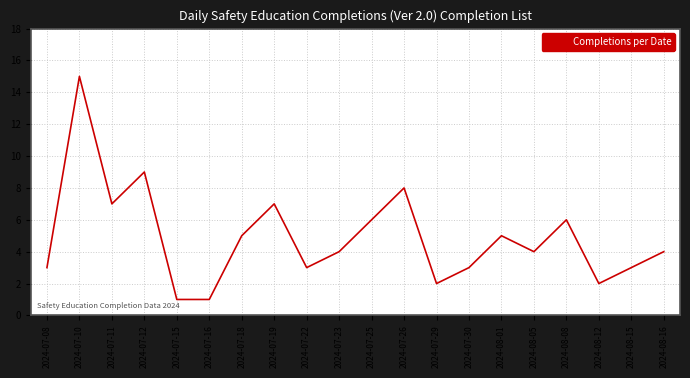

What position from the right is 2024-07-29?

8